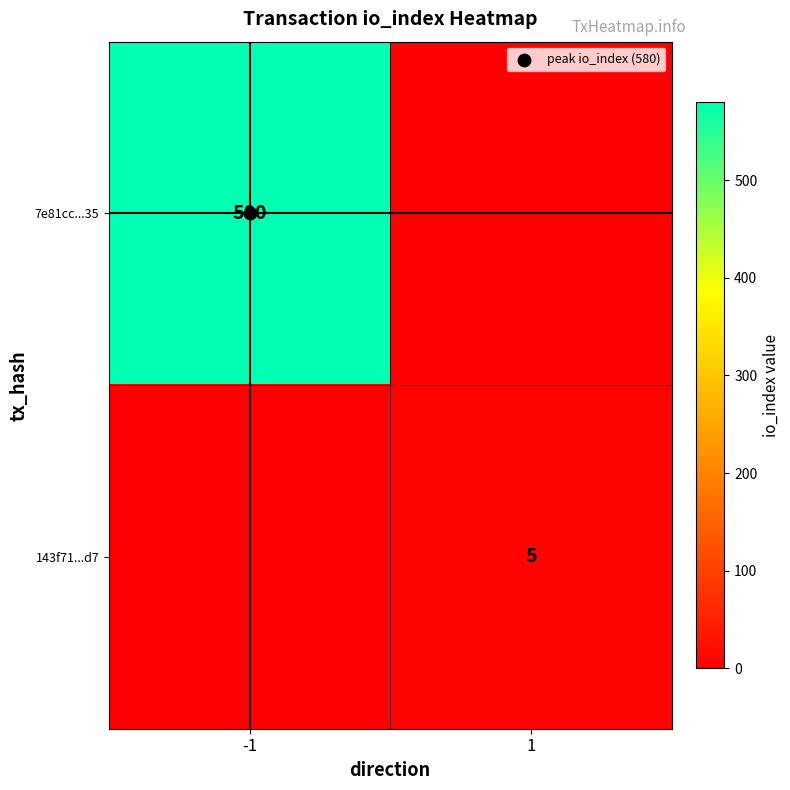

What is the difference between the 7e81cc...35 values at -1 and 1?

580